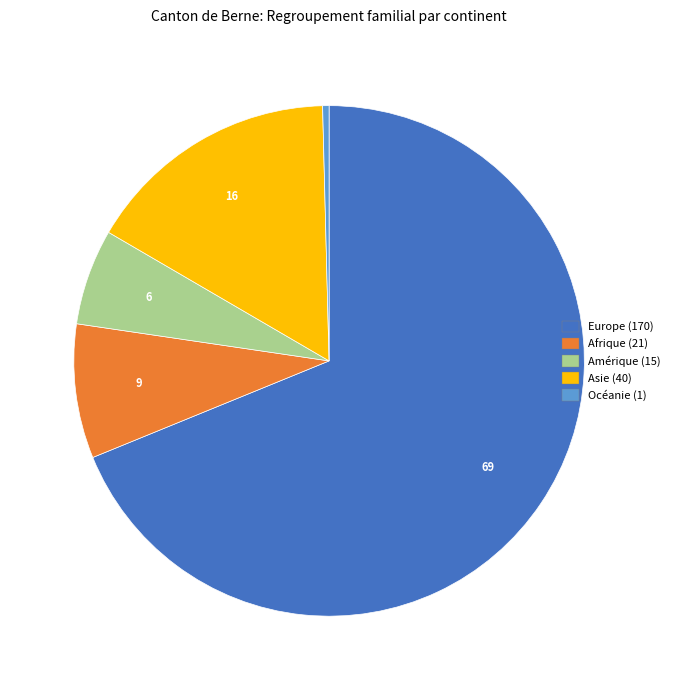

Count the number of slices in the pie.

5